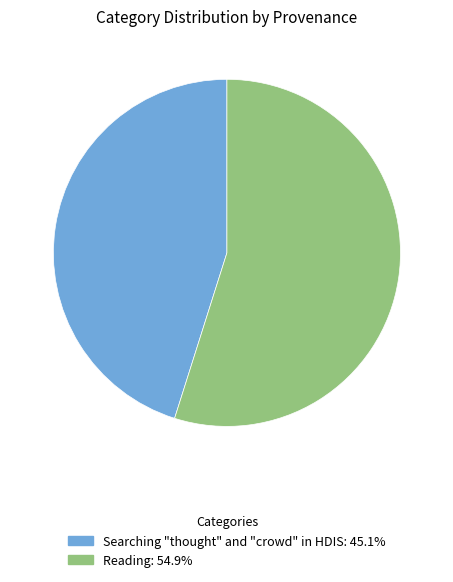

Between Reading and Searching "thought" and "crowd" in HDIS, which is larger?

Reading